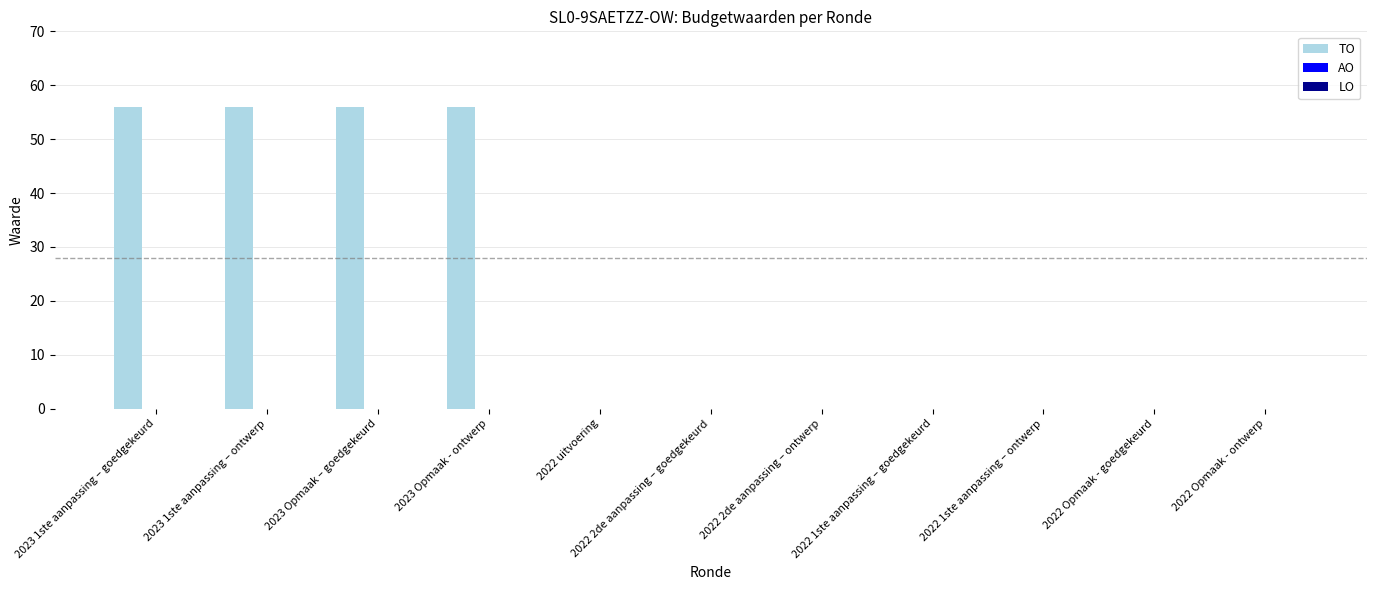

True or false: the data shows 0 at 2022 Opmaak - goedgekeurd.

True